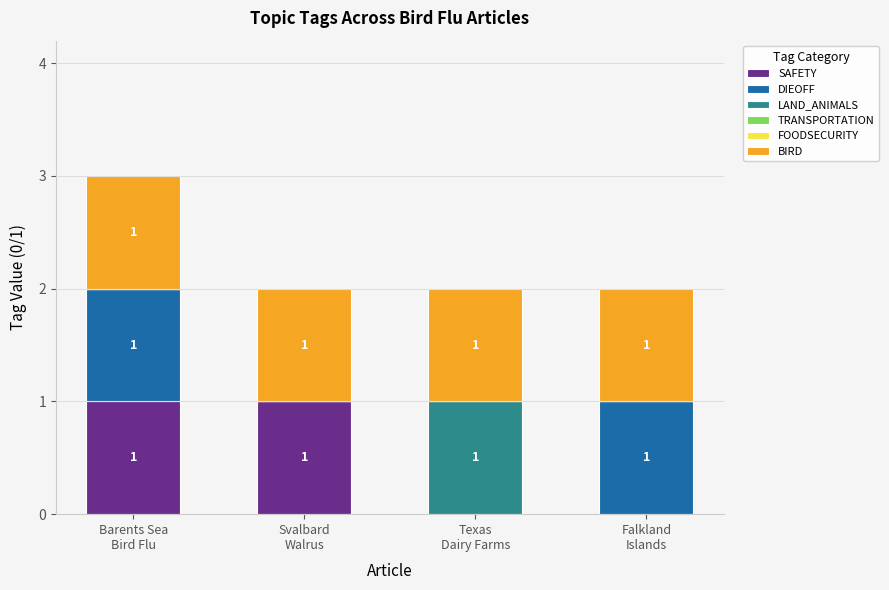

Are the bars horizontal?

No